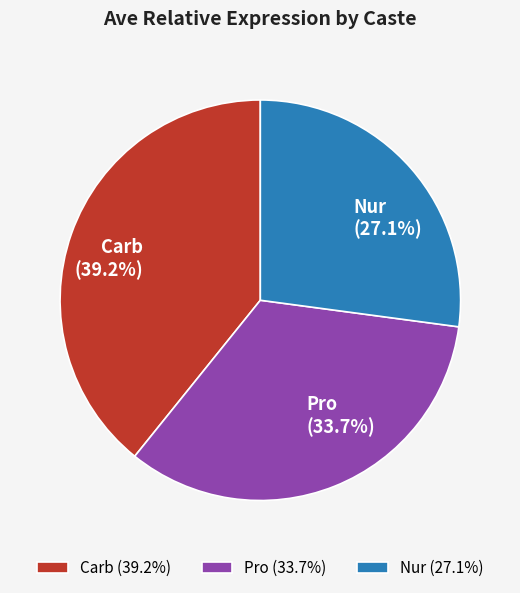

What is the smallest slice in the pie chart?

Nur